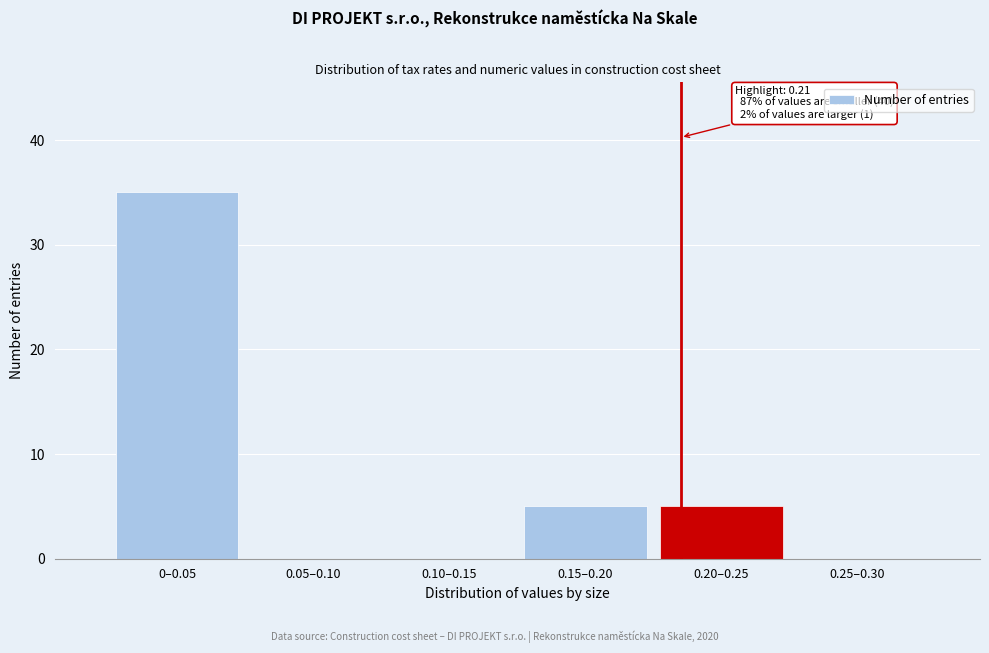

Reading left to right, list all the values displayed in this chart.

0–0.05=35	0.05–0.10=0	0.10–0.15=0	0.15–0.20=5	0.20–0.25=5	0.25–0.30=0